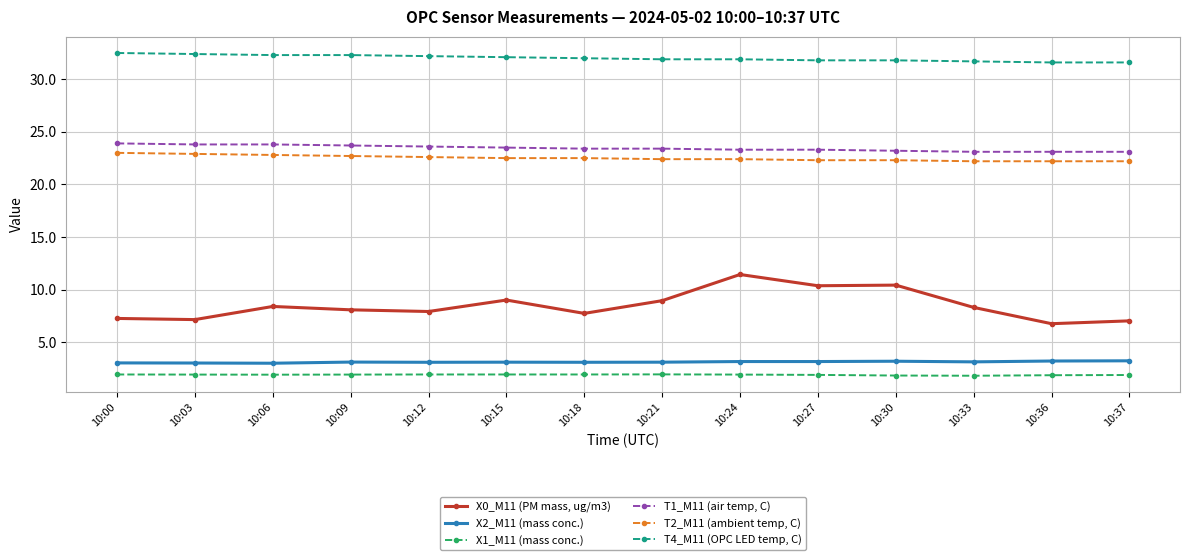

How many data points does each series have?

14